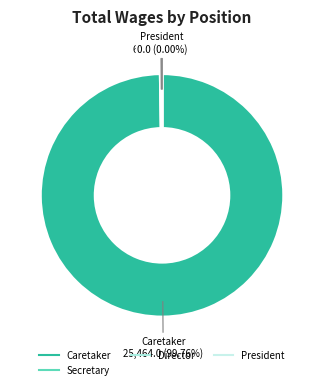

Is it true that Director is 1% of the pie?

False